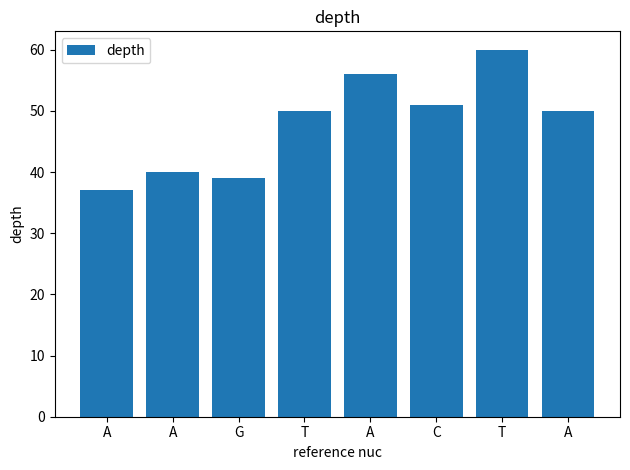

List the labels in order of value, smallest first.

A, G, A, T, A, C, A, T